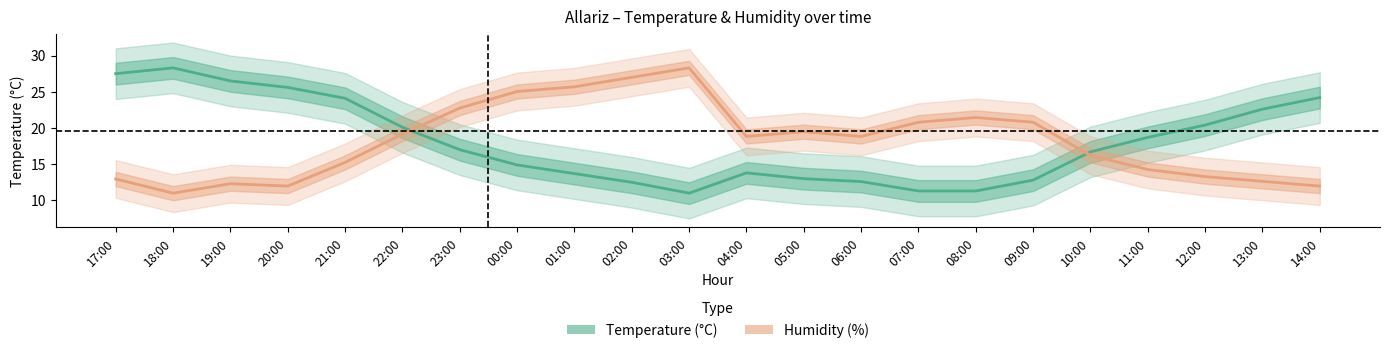

How many intersections are there between Temperature (°C) and Humidity (%)?

2